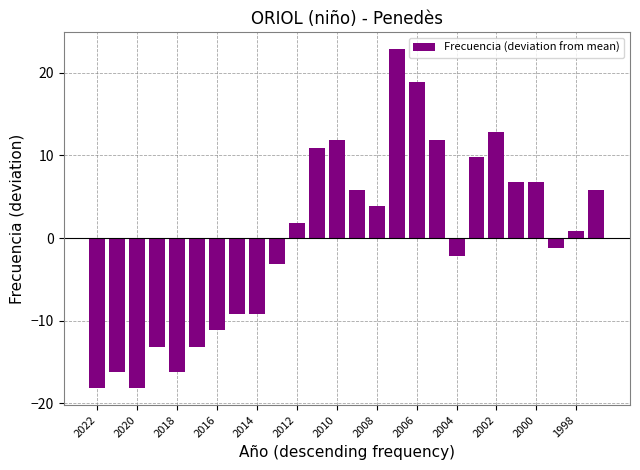

What is the value of the 8th bar from the left?

-9.2